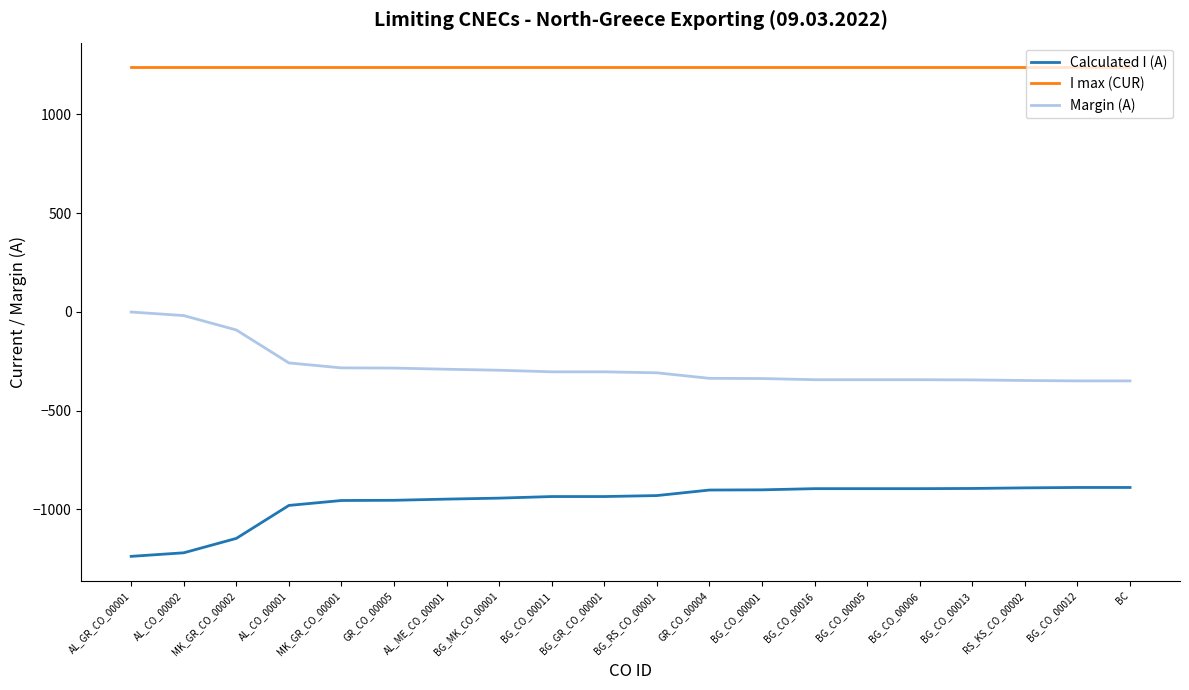

True or false: Margin (A) and Calculated I (A) intersect in this chart.

False